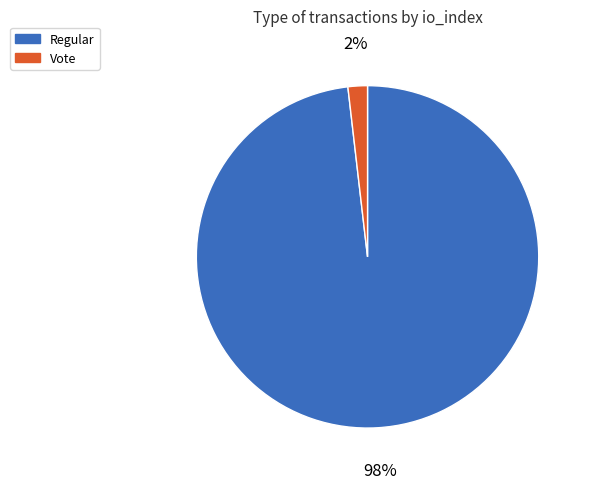

Is it true that Regular is 86% of the pie?

False